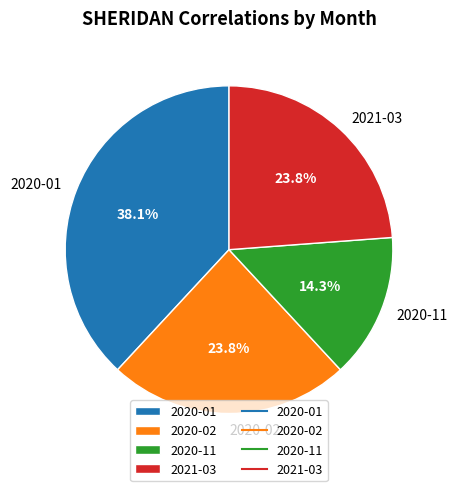

To the nearest percent, what is the average slice percentage?

25%